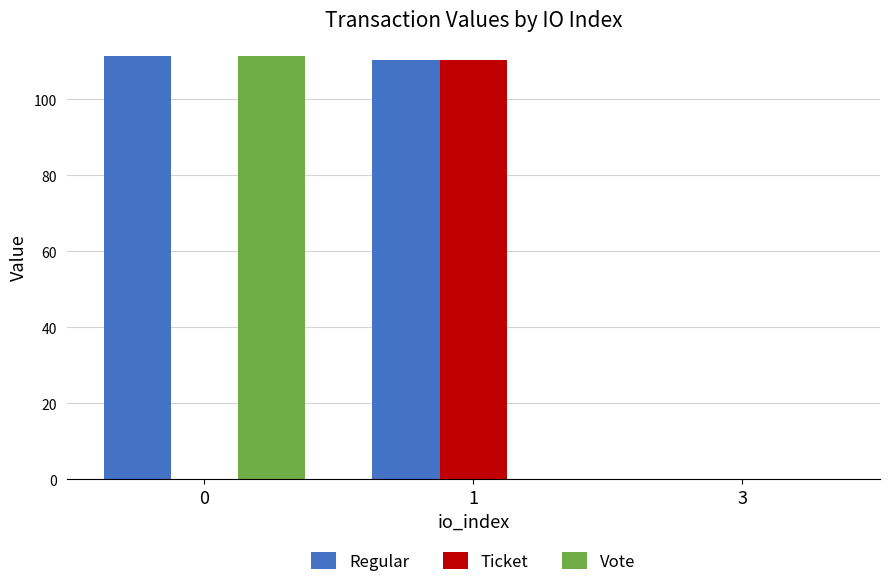

What is the average value of the Ticket series?

36.8